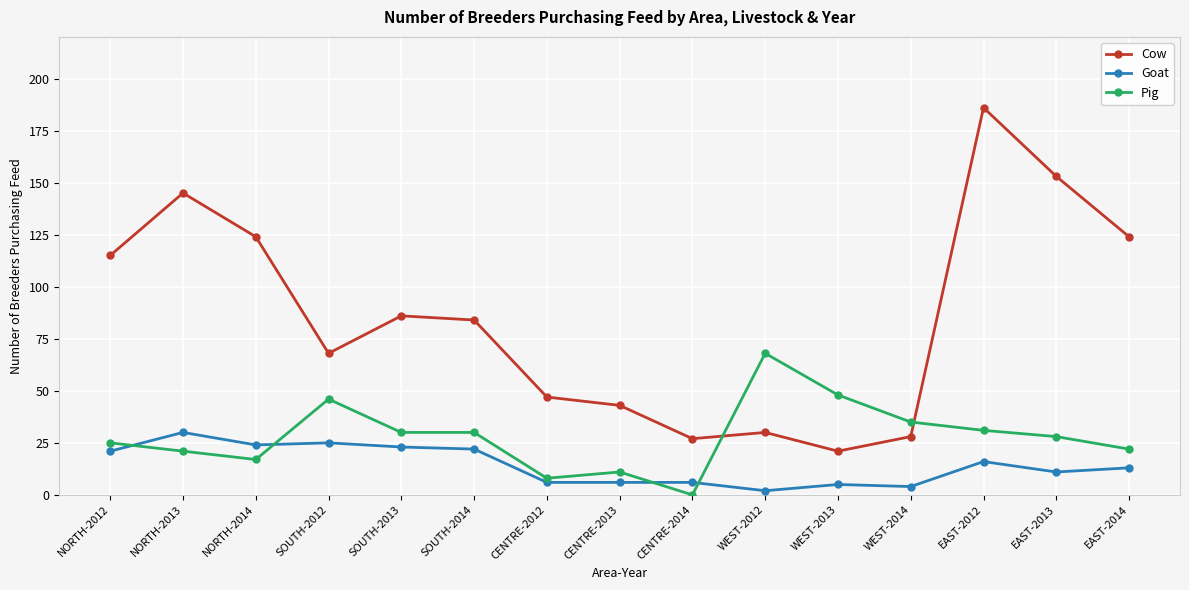

True or false: Cow and Goat cross at least once.

False